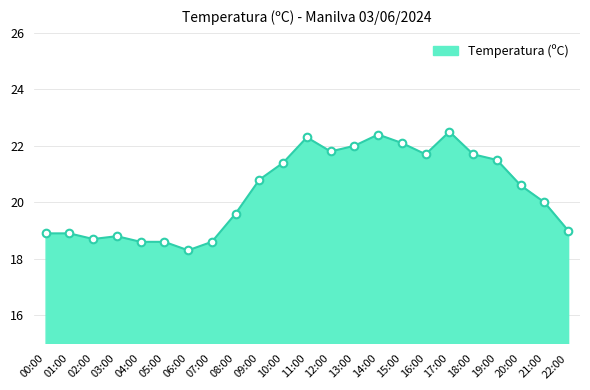

What is the ratio of the value at 16:00 to the value at 07:00?

1.2